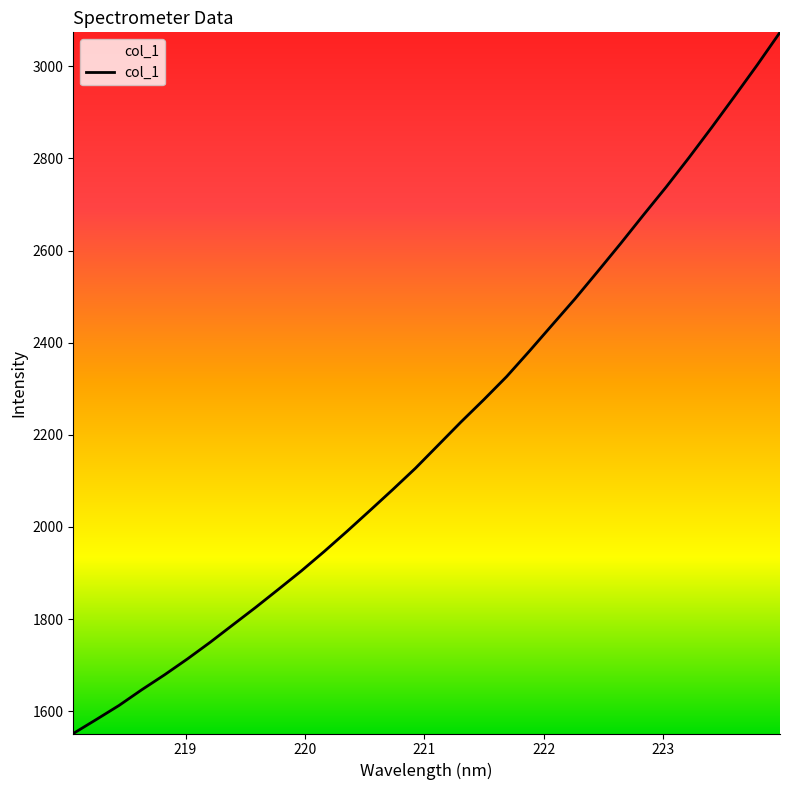

Reading right to left, extract all data points from this chart.

3073.5	3002.7	2934.4	2867.1	2801.4	2737.8	2676.9	2615.0	2554.7	2495.2	2438.6	2381.8	2326.4	2276.4	2228.0	2177.7	2127.5	2081.0	2035.6	1990.6	1946.9	1904.8	1865.1	1825.7	1787.8	1749.8	1713.5	1679.1	1646.7	1612.5	1581.8	1551.7